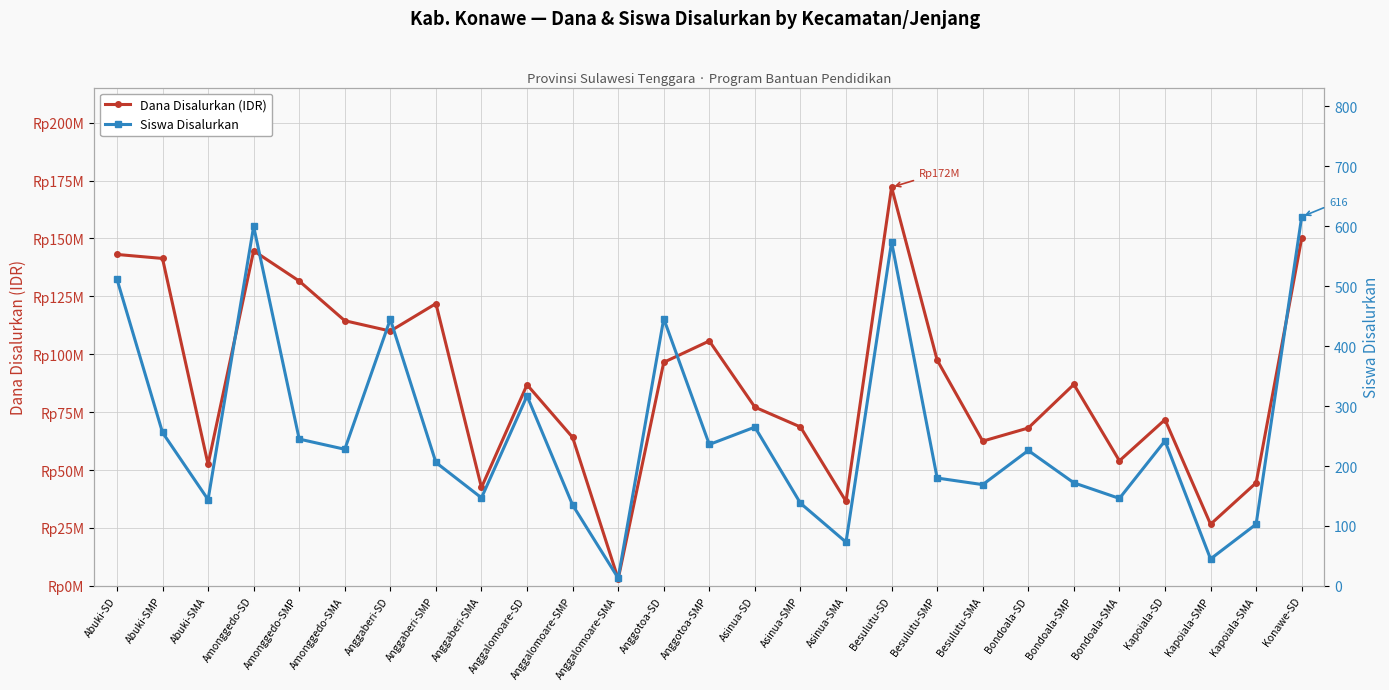

True or false: Siswa Disalurkan and Dana Disalurkan (IDR) cross at least once.

False